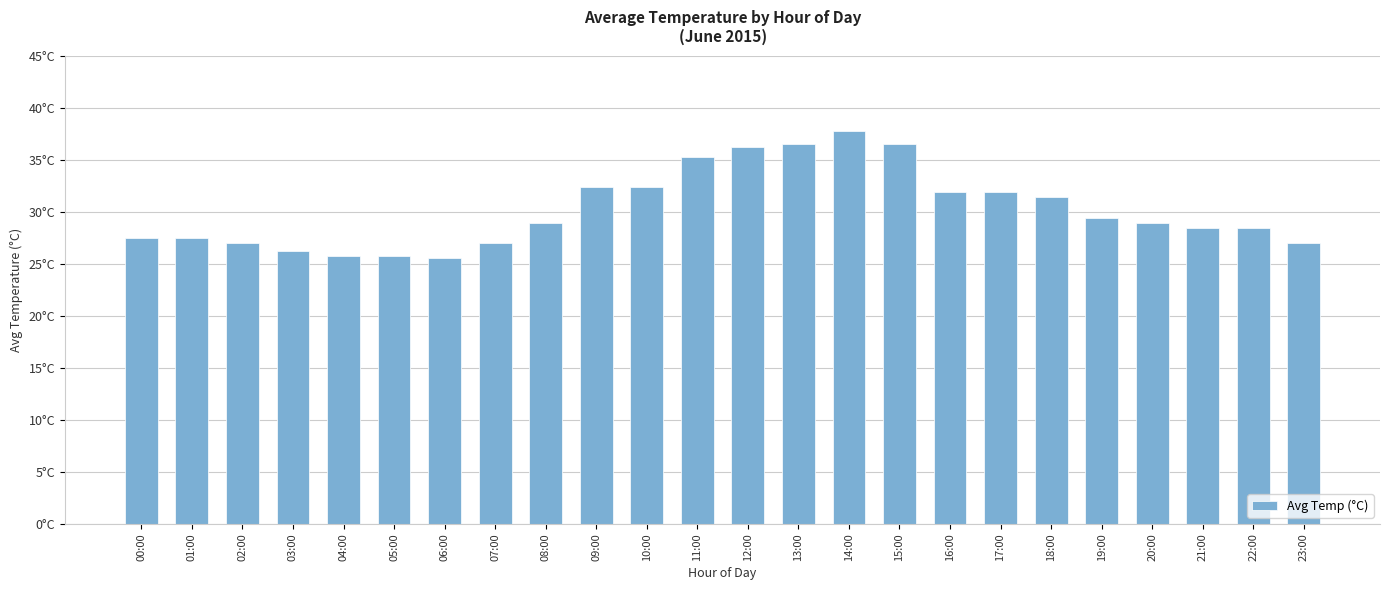

Is it true that the value at 19:00 is 42.0?

False